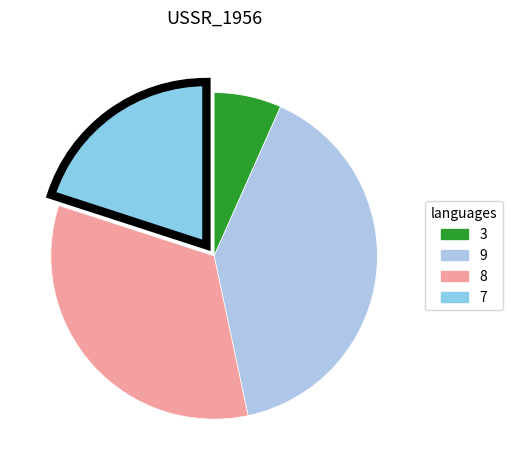

True or false: 8 accounts for 26% of the total.

False